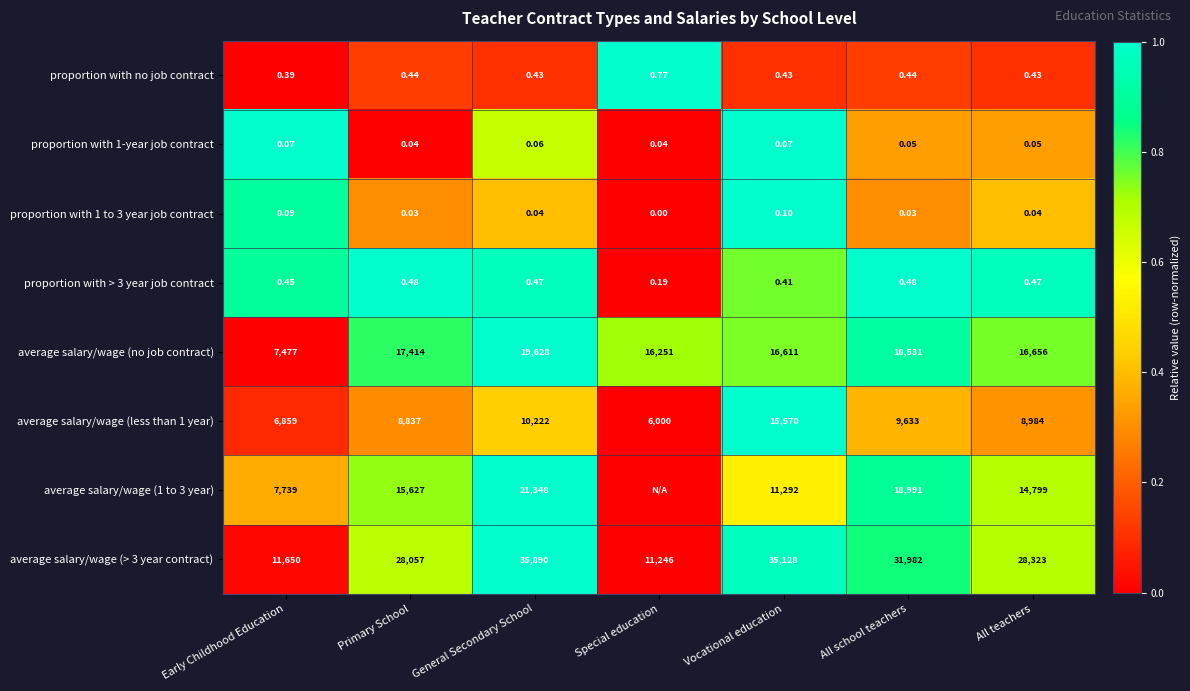

List the labels in order of average salary/wage (no job contract) value, largest first.

General Secondary School, All school teachers, Primary School, All teachers, Vocational education, Special education, Early Childhood Education